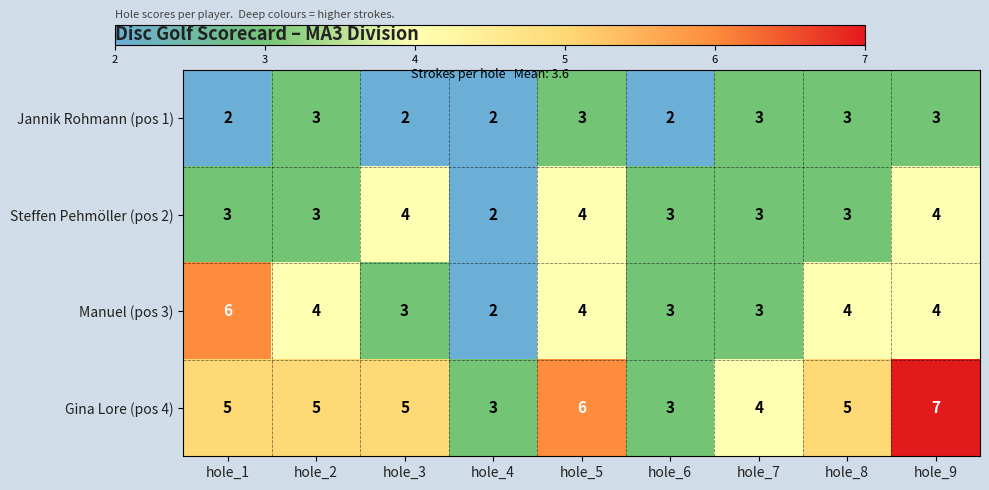

At which category is the sum across all series the highest?

hole_9